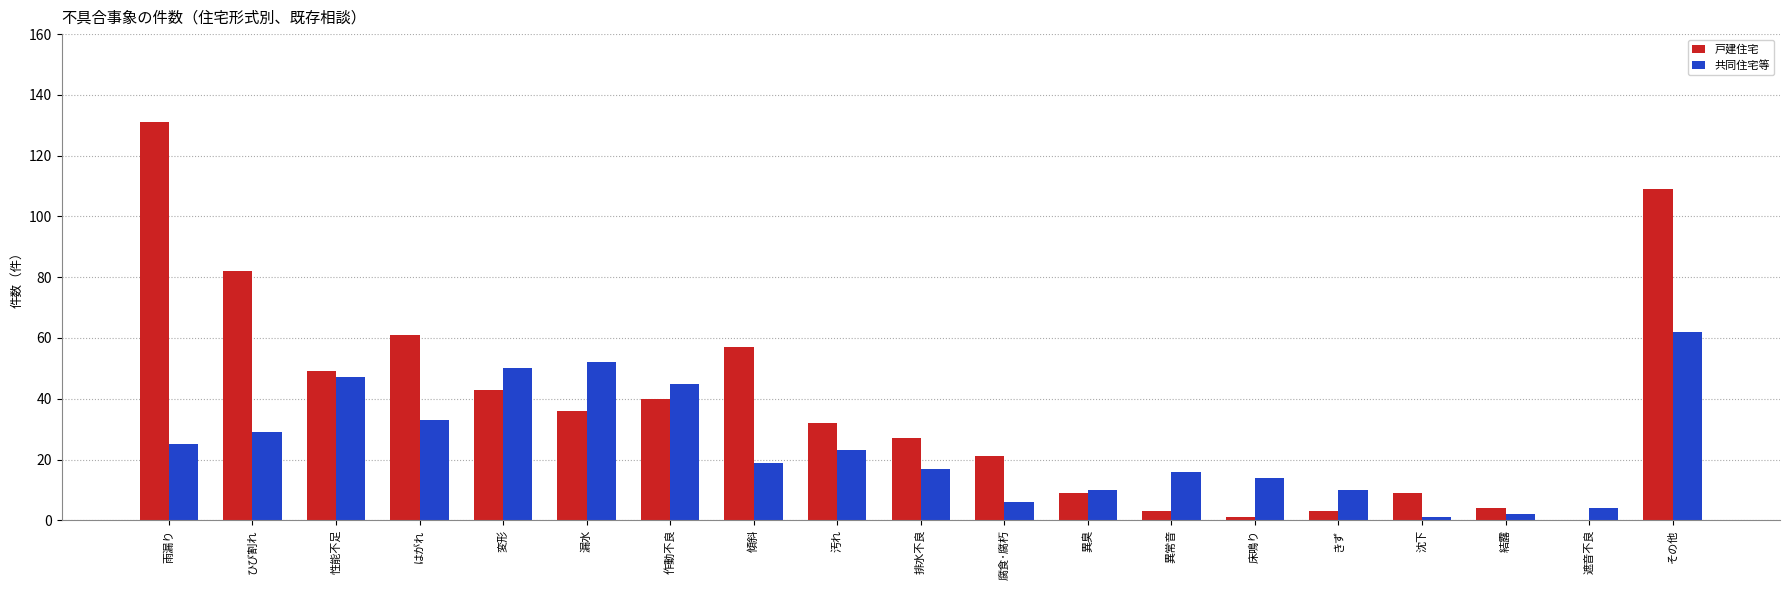

Read the 共同住宅等 value at 傾斜.

19